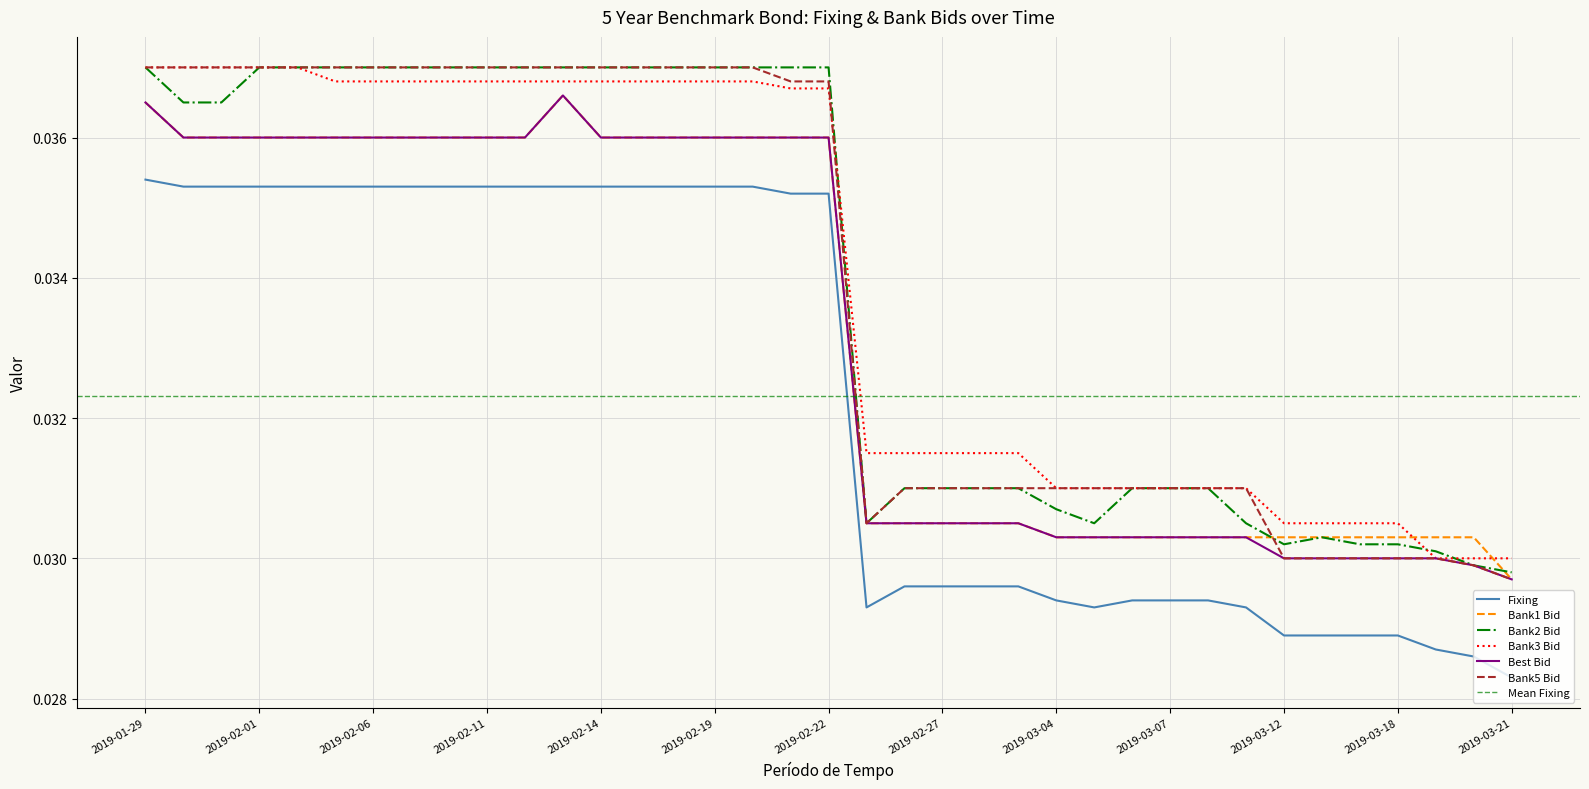

What is the sum of all Bank3 Bid values?

1.3